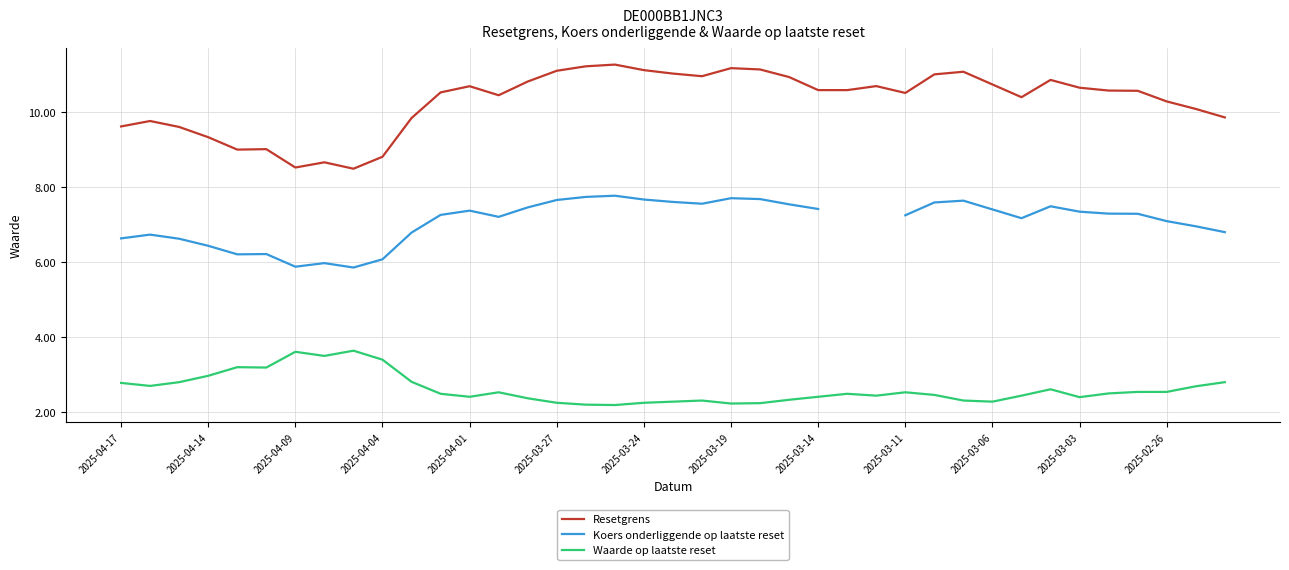

In Waarde op laatste reset, how many points are lower than both neighbors (excluding endpoints)?

9